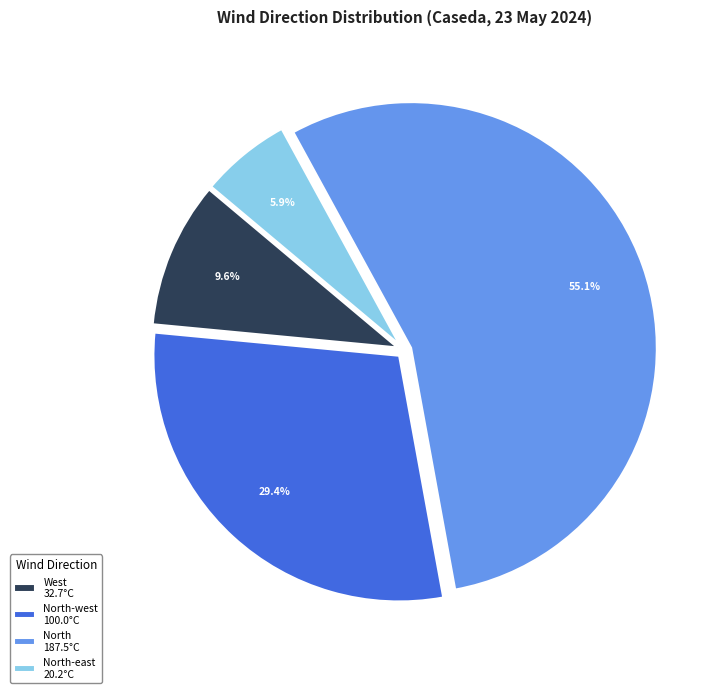

What is the largest slice in the pie chart?

North 187.5°C